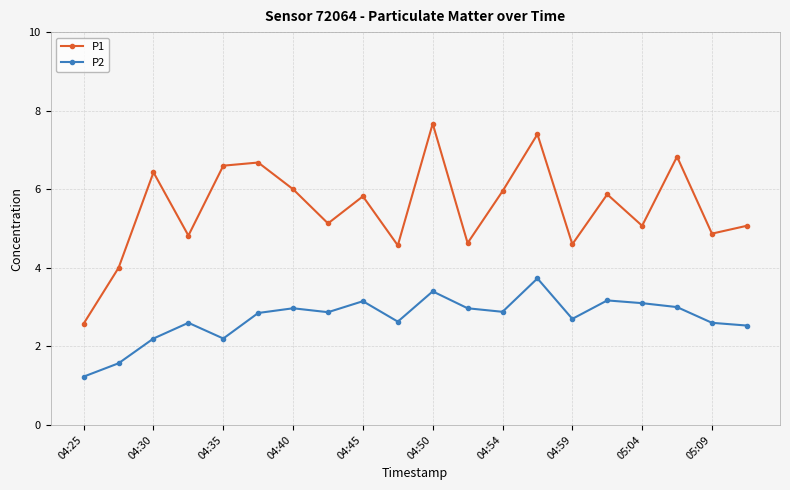

How many data points does each series have?

20